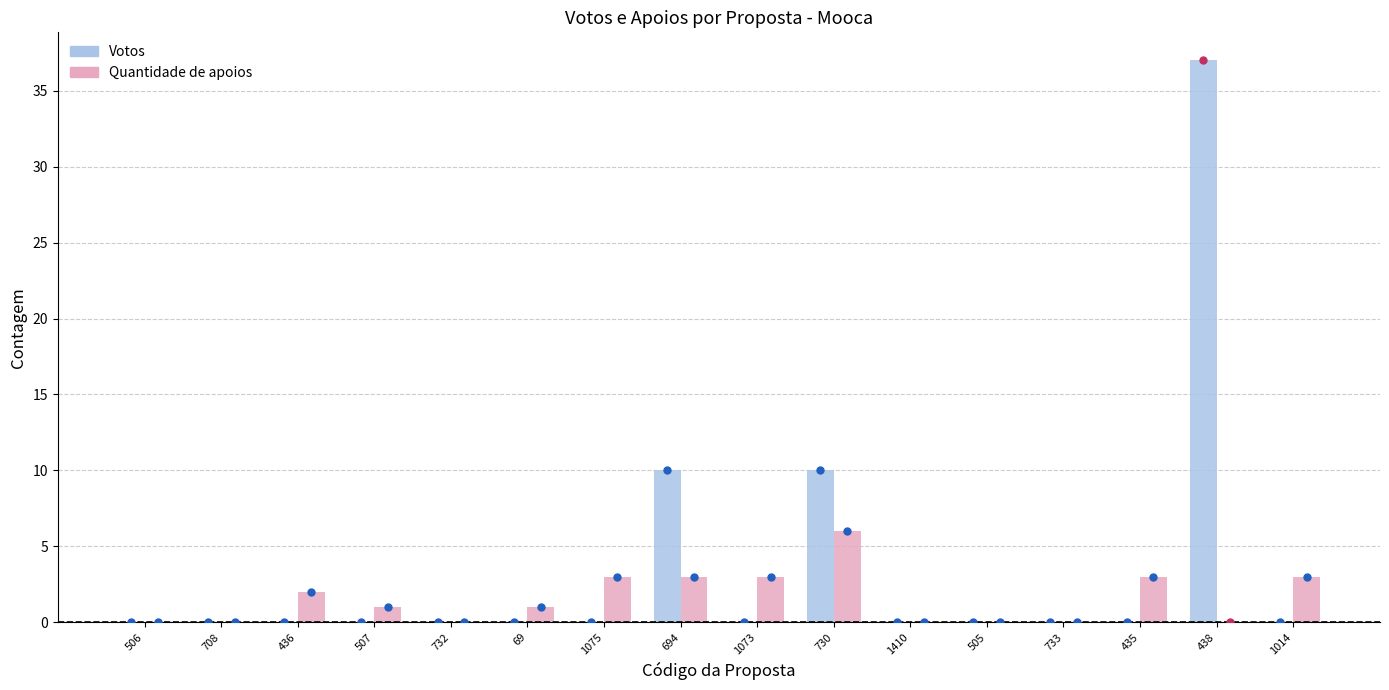

Reading left to right, what are all the values shown in this chart?

Votos: 0	0	0	0	0	0	0	10	0	10	0	0	0	0	37	0
Quantidade de apoios: 0	0	2	1	0	1	3	3	3	6	0	0	0	3	0	3